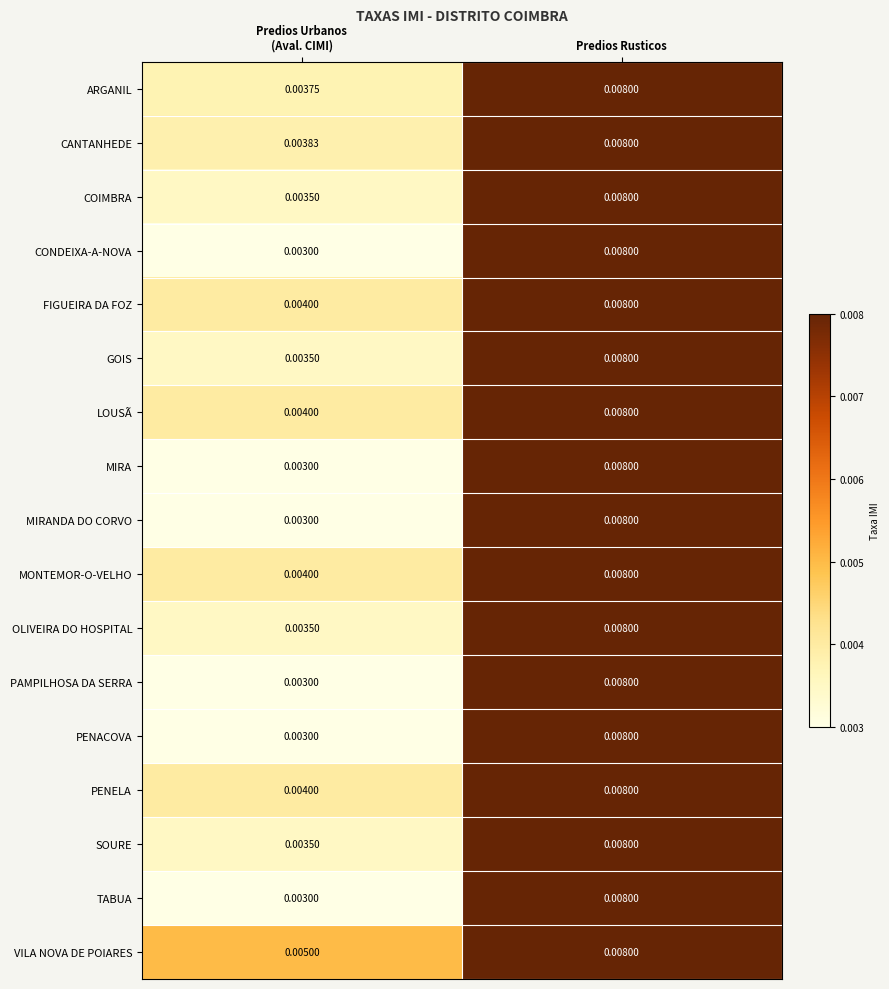

At which category is the sum across all series the highest?

Predios Rusticos